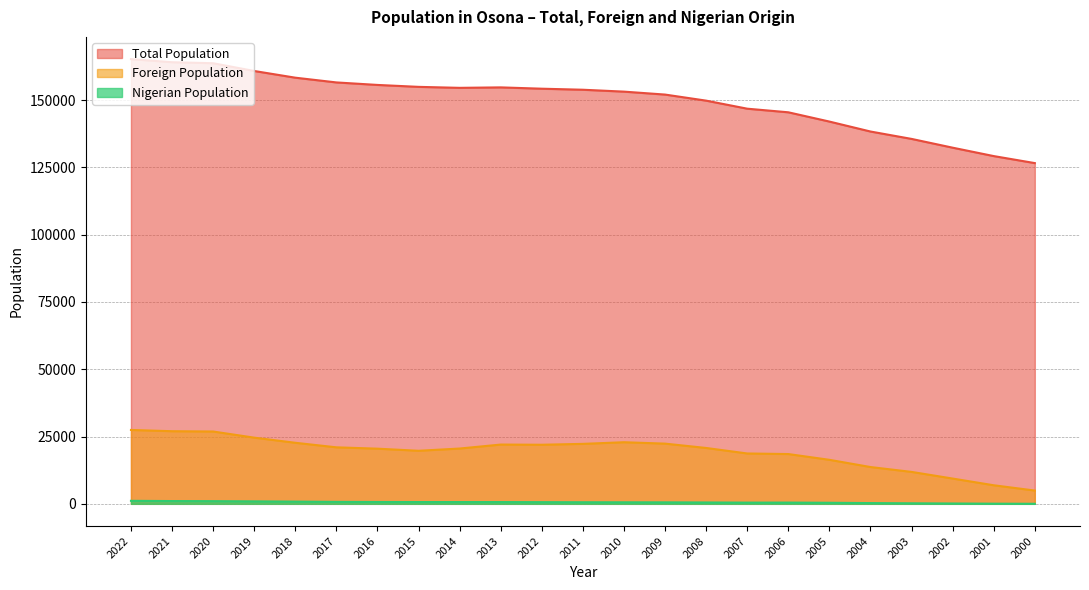

What is the approximate value of Nigerian Population at 2004?

279